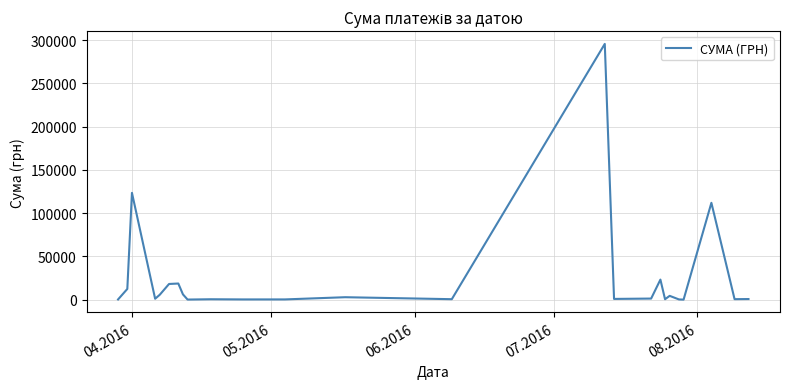

What is the difference between the maximum and minimum values?

295540.8